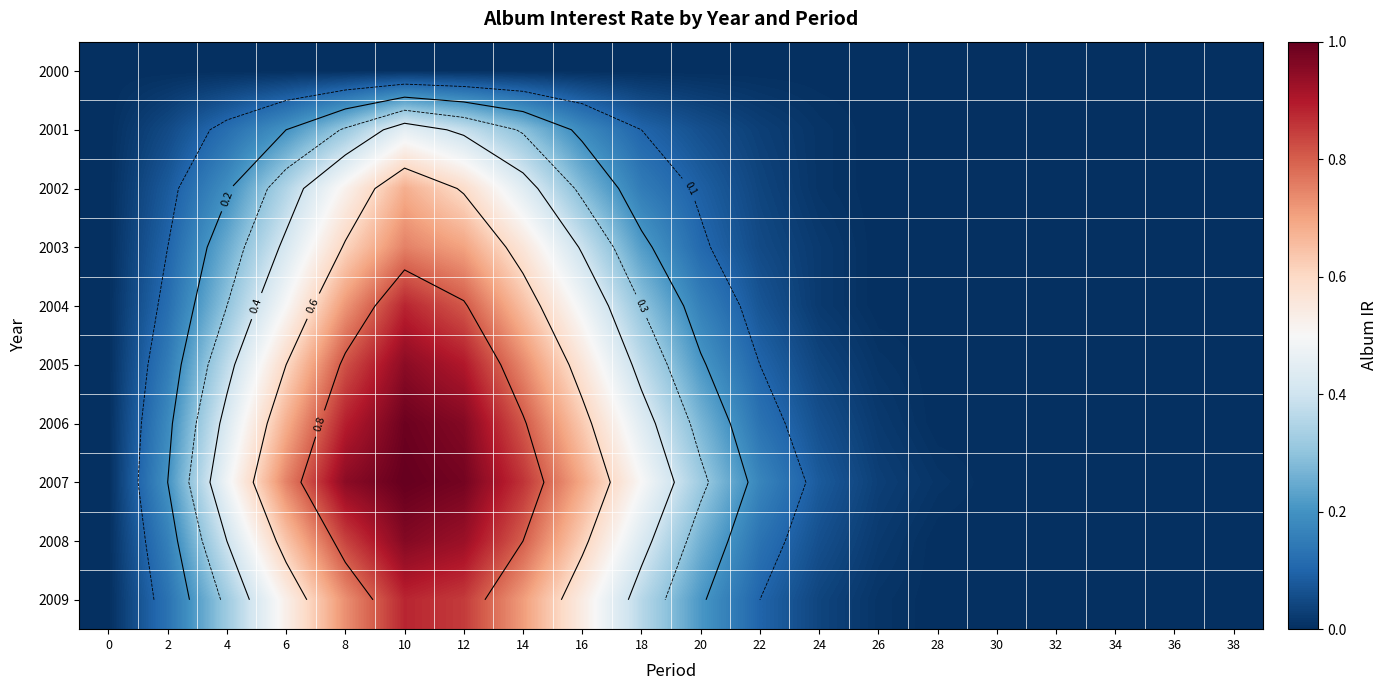

Which label corresponds to the largest value in the chart?

10